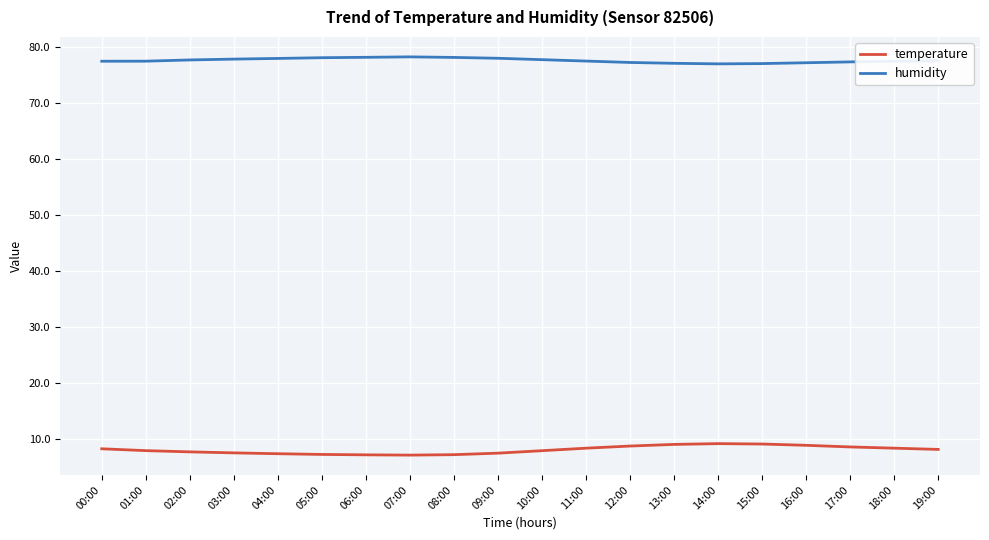

What position from the left is 14:00?

15